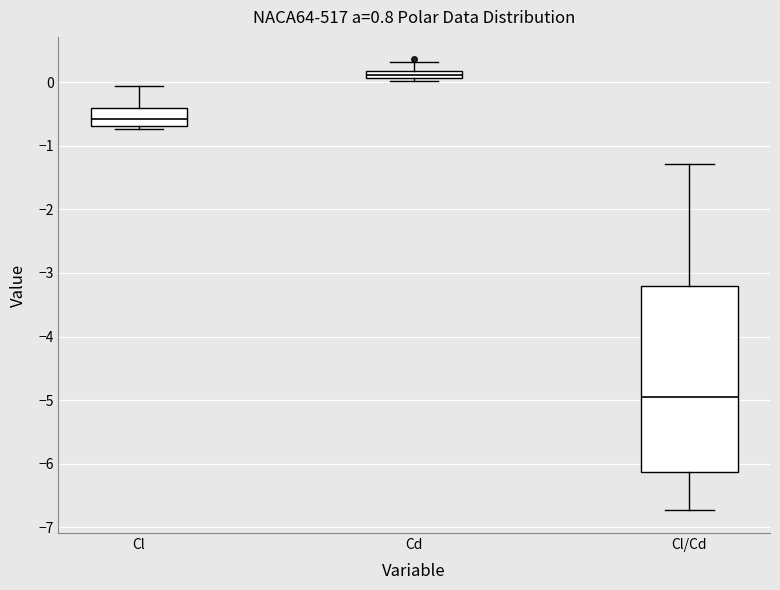

Where does the lower whisker of the box for Cl/Cd end on the y-axis? The values are not printed on the chart, so give them approximately, as read against the axis.

-6.7